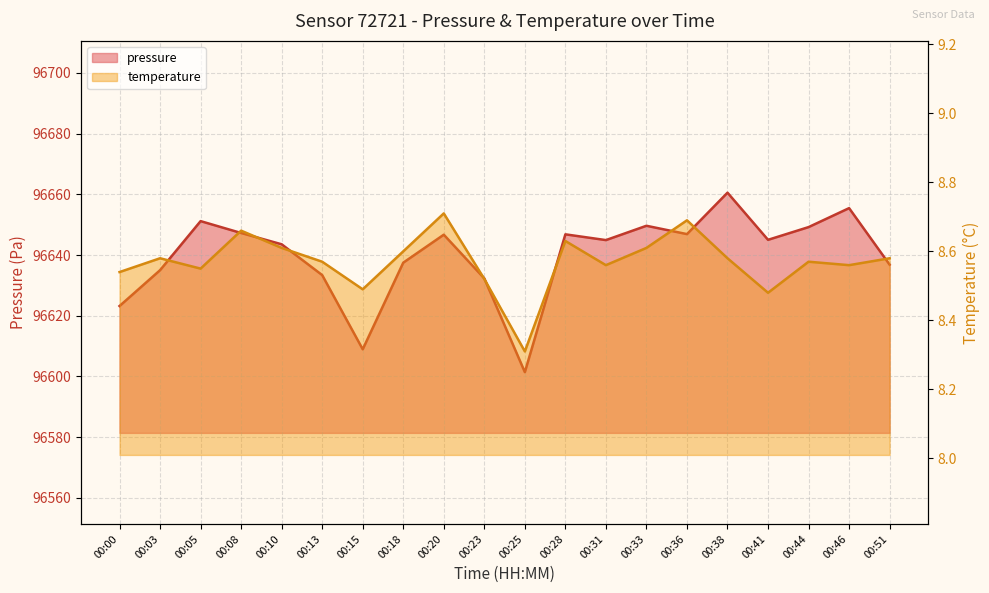

Reading left to right, what are all the values shown in this chart?

pressure: 96623.2	96635.0	96651.2	96647.2	96643.5	96633.4	96608.9	96637.5	96646.7	96632.3	96601.4	96646.8	96644.9	96649.6	96646.9	96660.5	96645.0	96649.2	96655.4	96636.8
temperature: 8.5	8.6	8.6	8.7	8.6	8.6	8.5	8.6	8.7	8.5	8.3	8.6	8.6	8.6	8.7	8.6	8.5	8.6	8.6	8.6